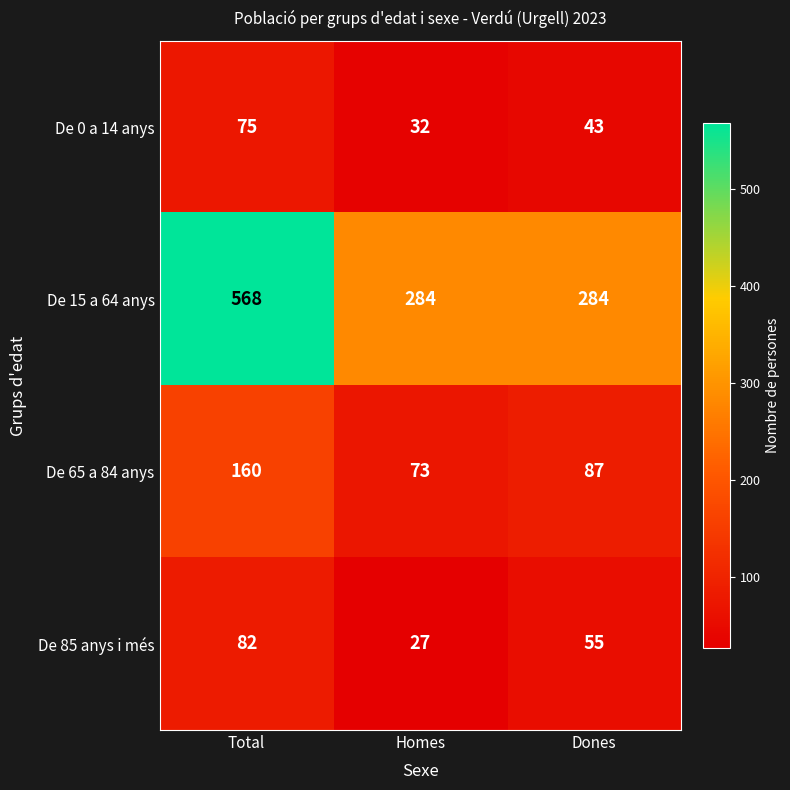

Reading left to right, what are all the values shown in this chart?

De 0 a 14 anys: Total=75	Homes=32	Dones=43
De 15 a 64 anys: Total=568	Homes=284	Dones=284
De 65 a 84 anys: Total=160	Homes=73	Dones=87
De 85 anys i més: Total=82	Homes=27	Dones=55